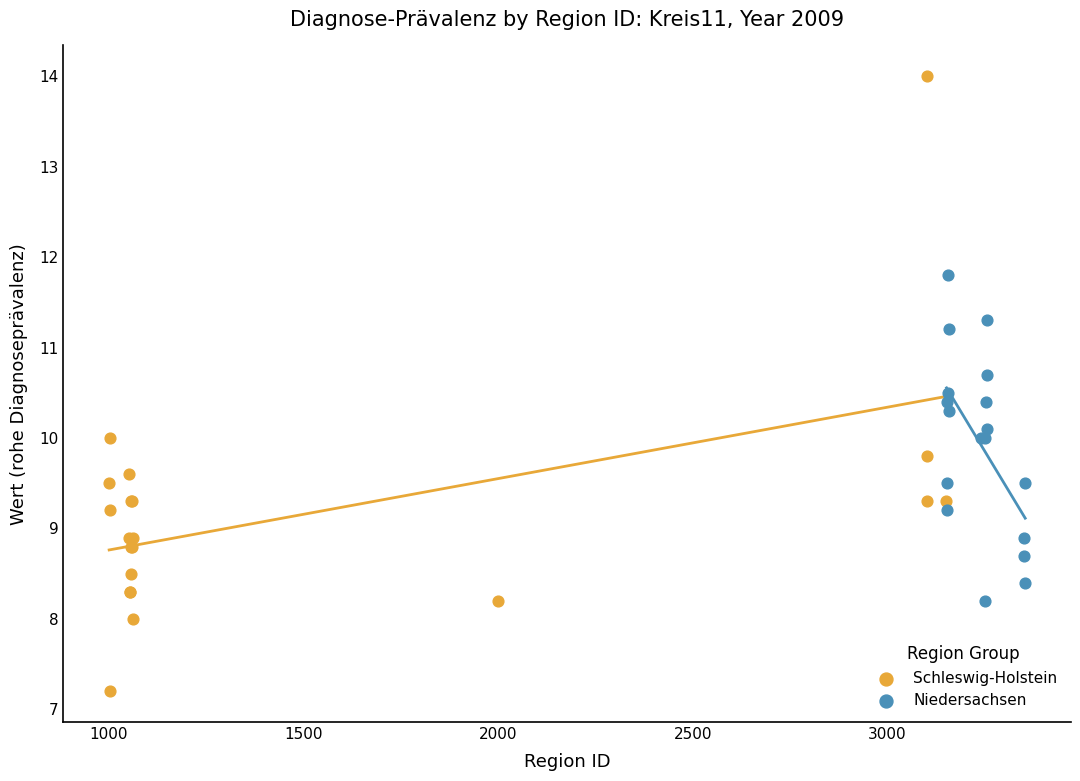

Which series reaches the maximum Y coordinate?

Schleswig-Holstein